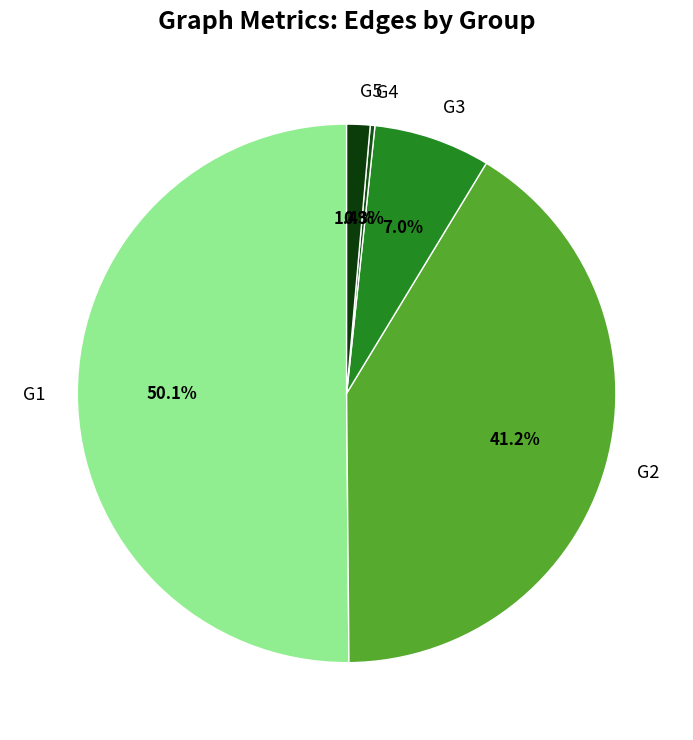

What is the smallest slice in the pie chart?

G4